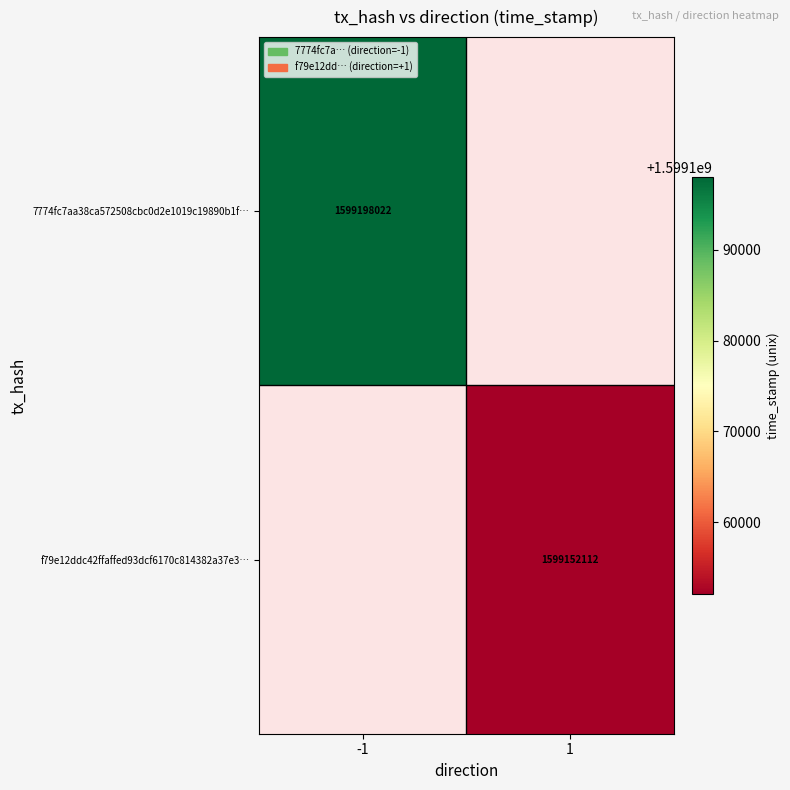

The 7774fc7aa38ca572508cbc0d2e1019c19890b1f… series shows 1599198022 at -1. True or false?

True